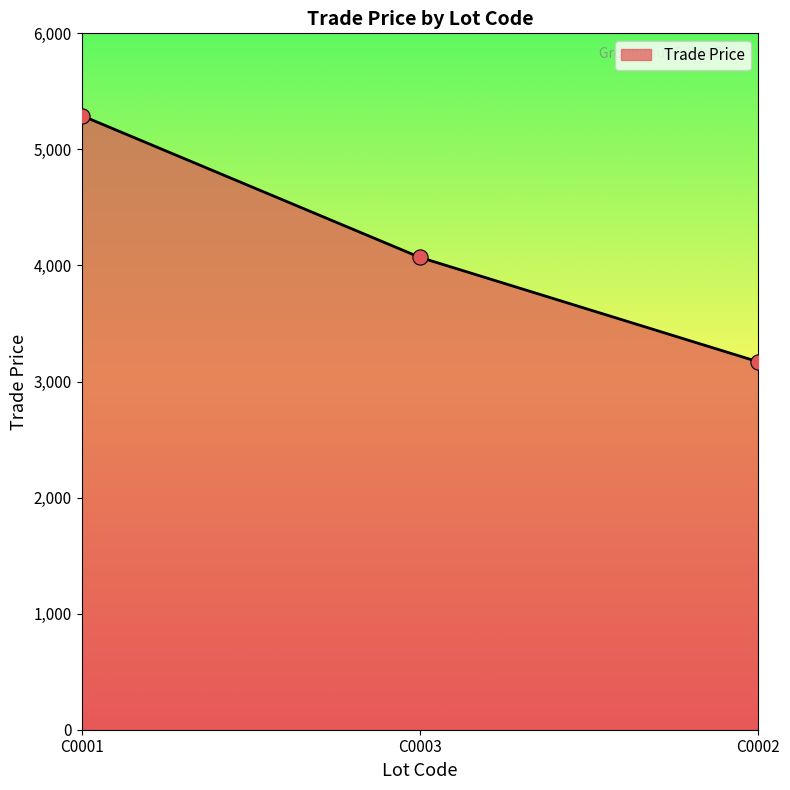

What is the change in value from C0001 to C0002?

-2121.8